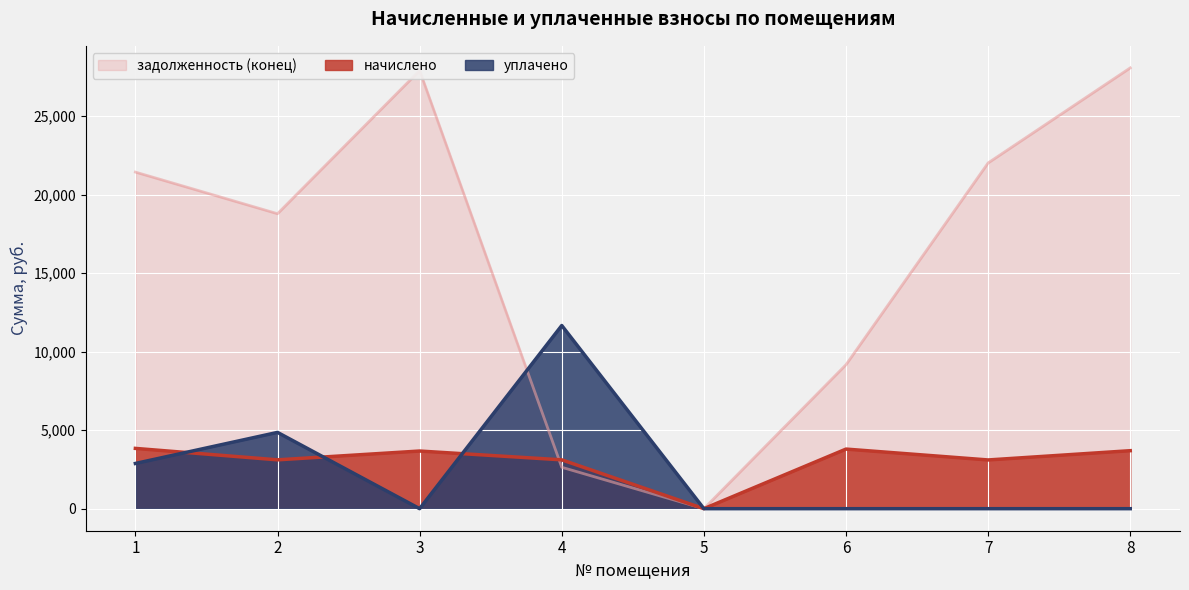

At which label does задолженность (конец) reach its peak?

8